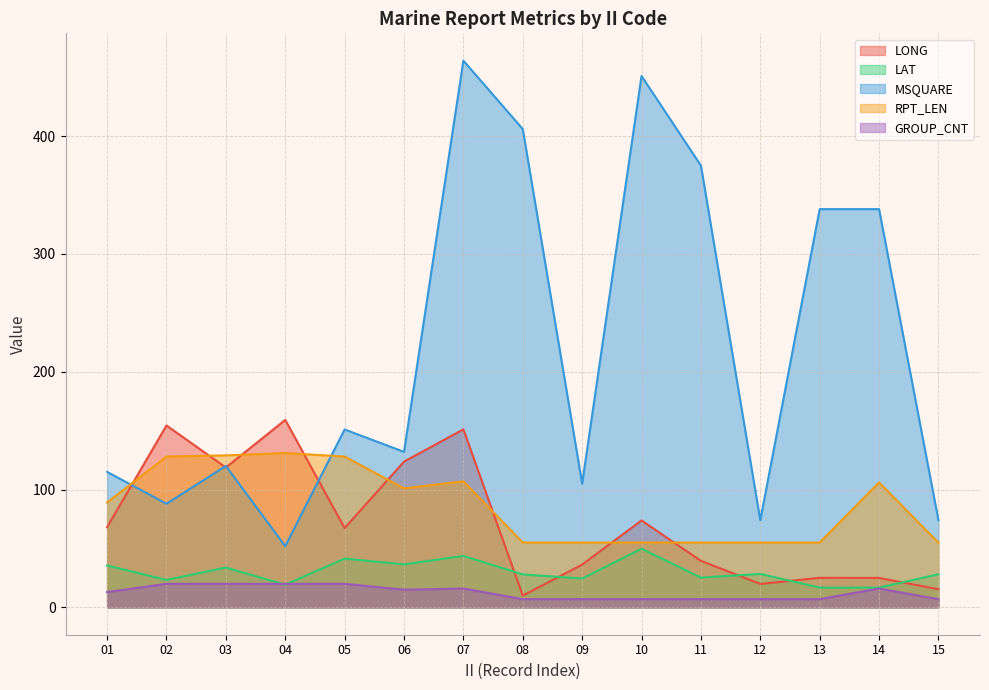

Rank the categories by MSQUARE value from lowest to highest.

04, 12, 15, 02, 09, 01, 03, 06, 05, 13, 14, 11, 08, 10, 07